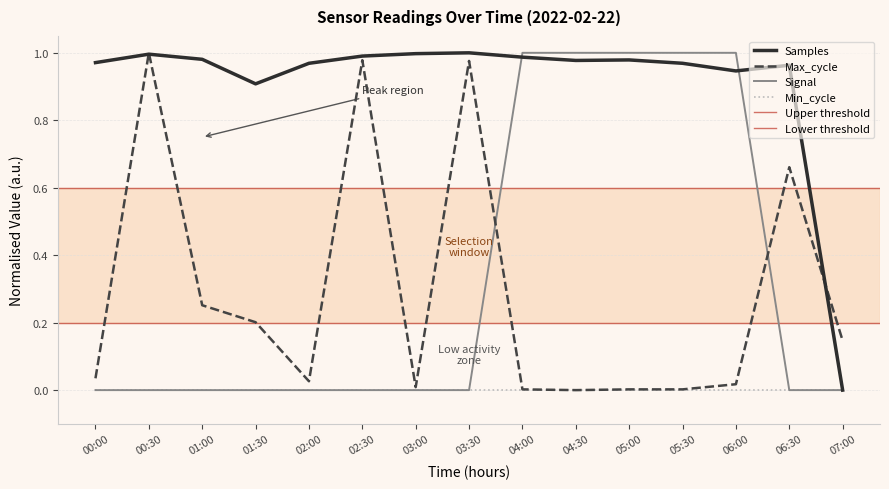

True or false: Samples has a value of 1.0 at 03:30.

True